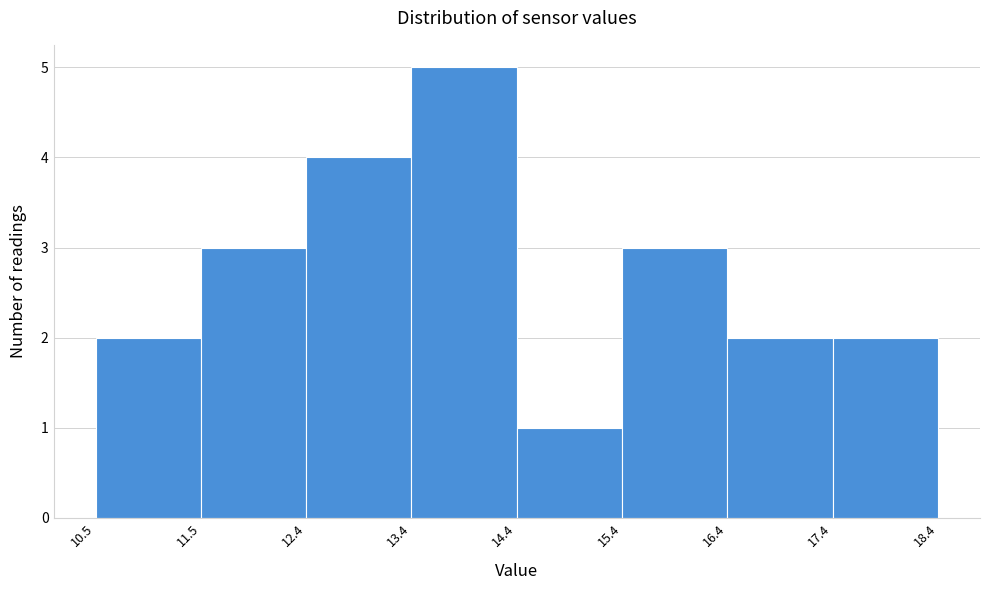

Which range on the x-axis has the tallest bar?

13.4 to 14.4